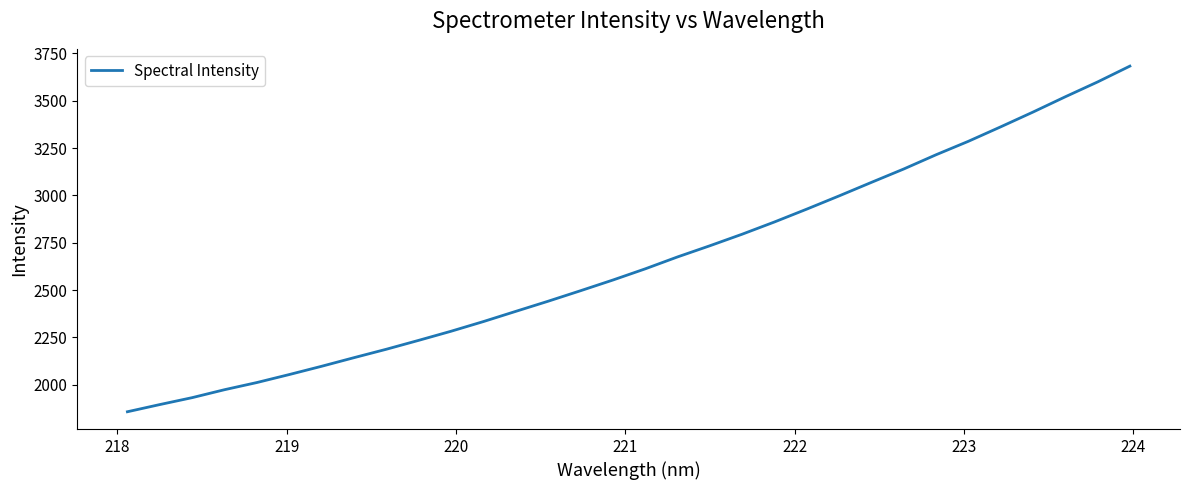

What is the minimum value shown in the chart?

1858.1